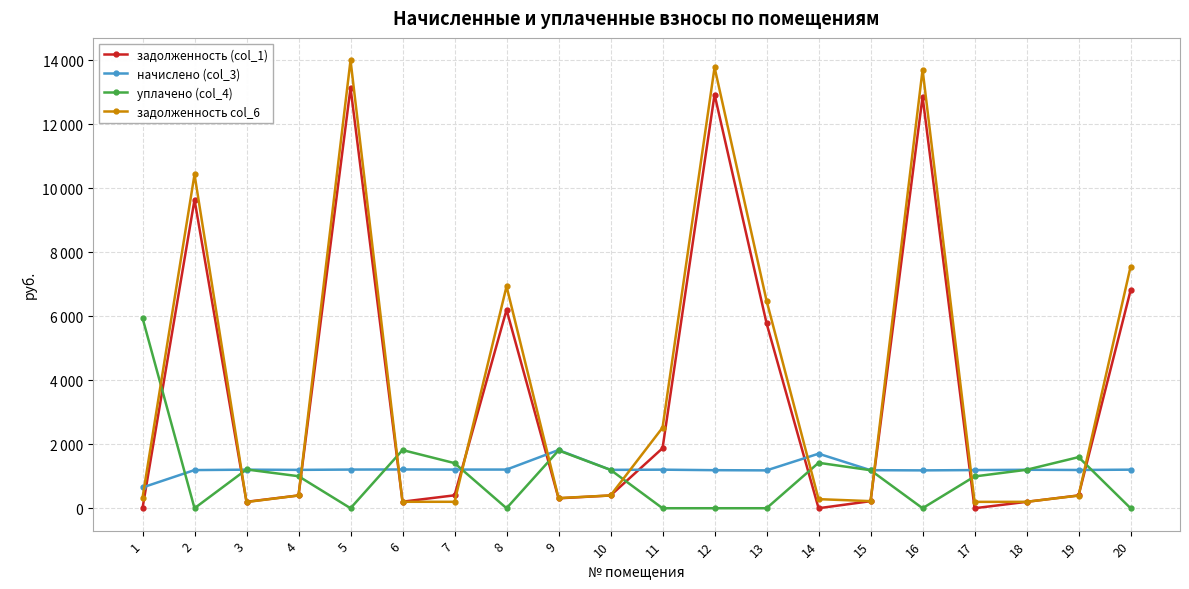

Where is начислено (col_3) nearest to the value 1233?

6